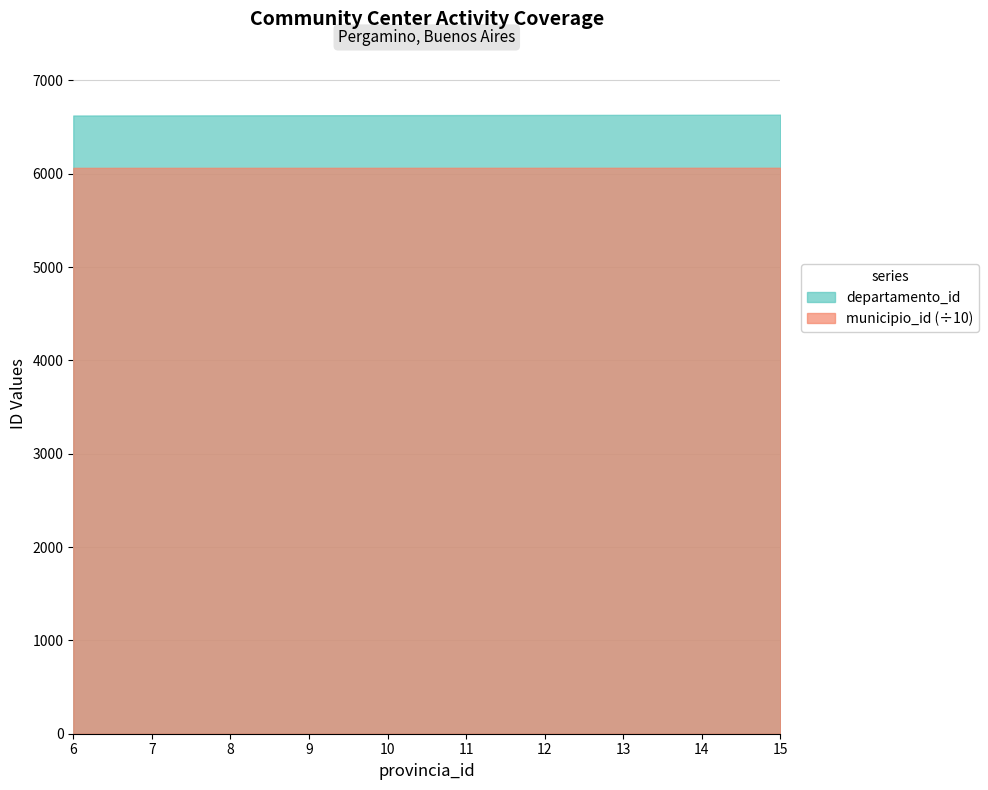

True or false: municipio_id and departamento_id intersect in this chart.

False